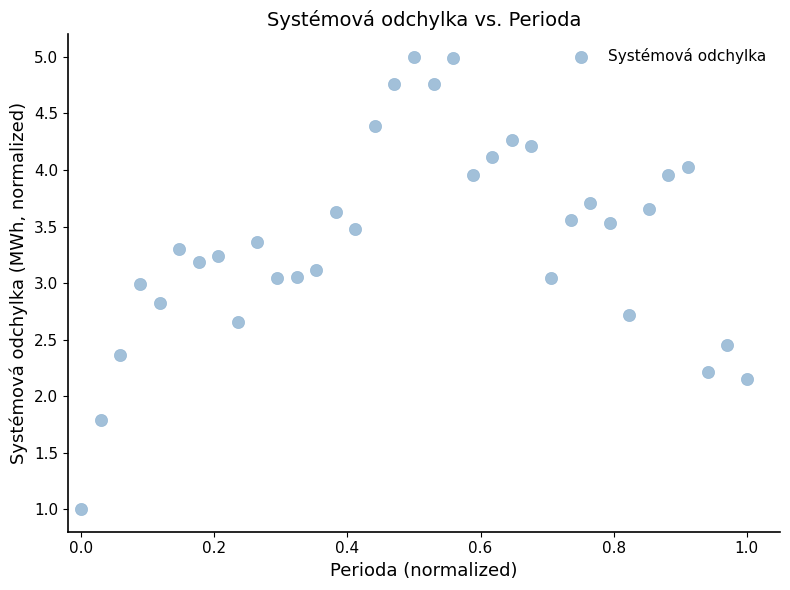

What is the range of X values (max minus min)?

1.0